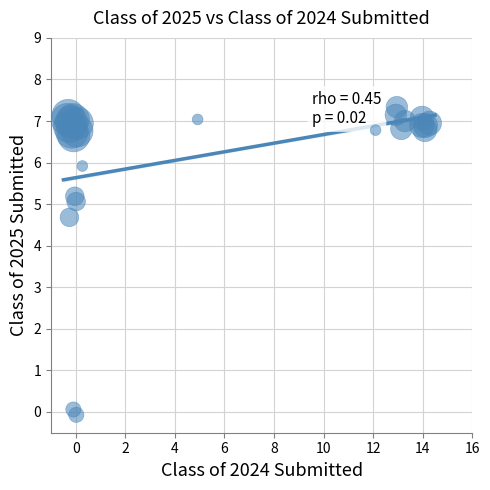

What Y value in the scatter plot is closest to 3?

4.7